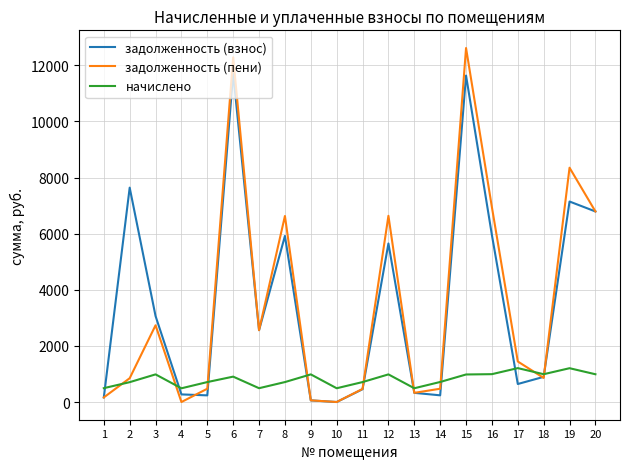

List the series in order of their peak value, highest first.

задолженность (пени), задолженность (взнос), начислено